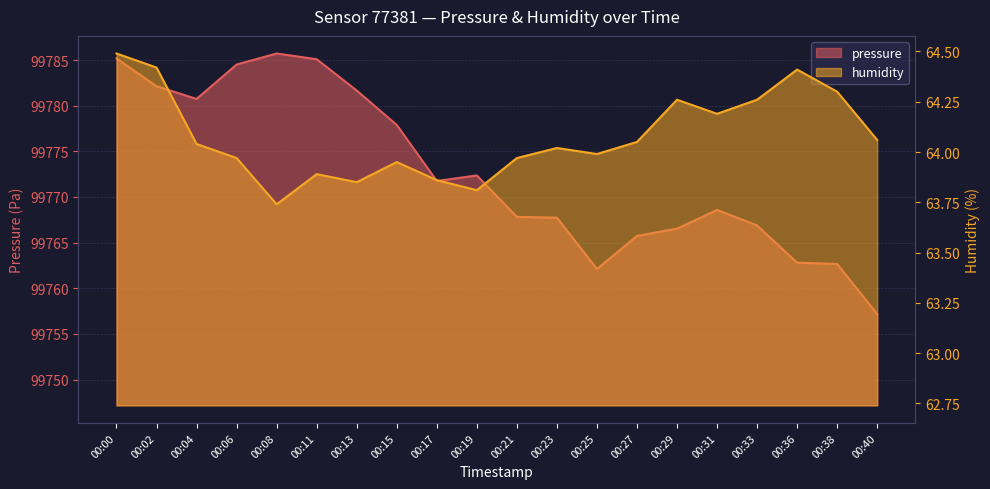

What is the value of the humidity point at the 15th from the left?

64.3